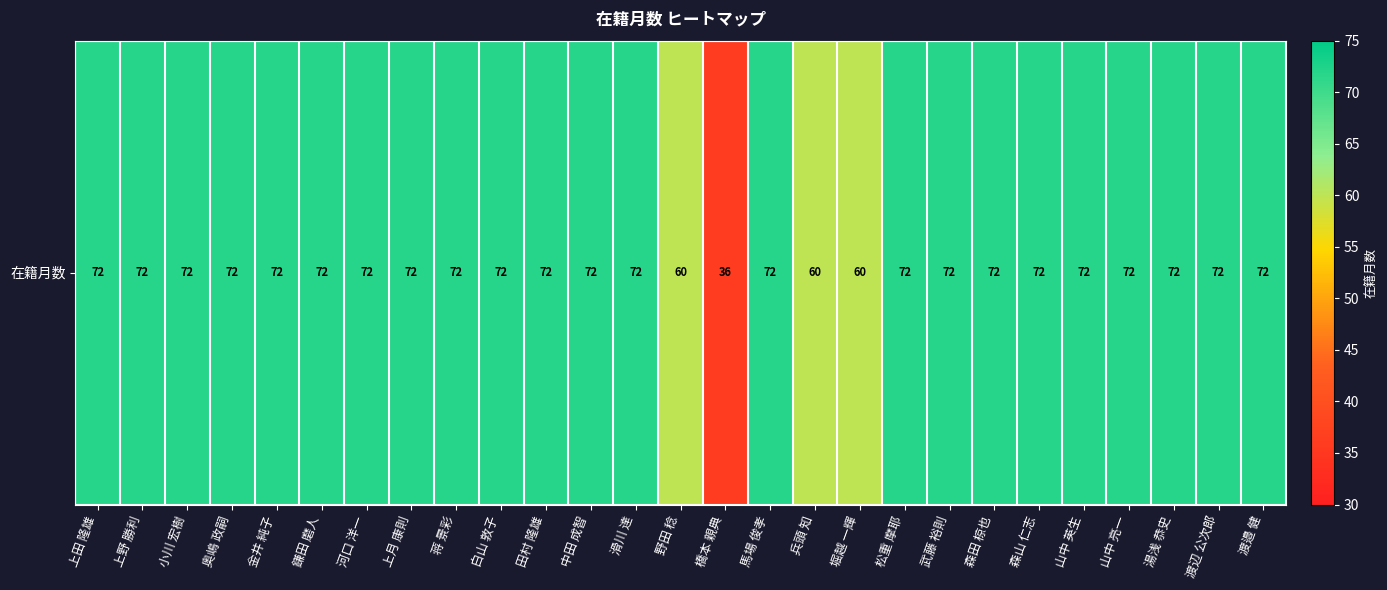

Rank the categories by value from lowest to highest.

橋本 親典, 野田 稔, 兵頭 知, 堀越 一輝, 上田 隆雄, 上野 勝利, 小川 宏樹, 奥嶋 政嗣, 金井 純子, 鎌田 磨人, 河口 洋一, 上月 康則, 蒋 景彩, 白山 敦子, 田村 隆雄, 中田 成智, 滑川 達, 馬場 俊孝, 松重 摩耶, 武藤 裕則, 森田 椋也, 森山 仁志, 山中 英生, 山中 亮一, 湯浅 恭史, 渡辺 公次郎, 渡邉 健